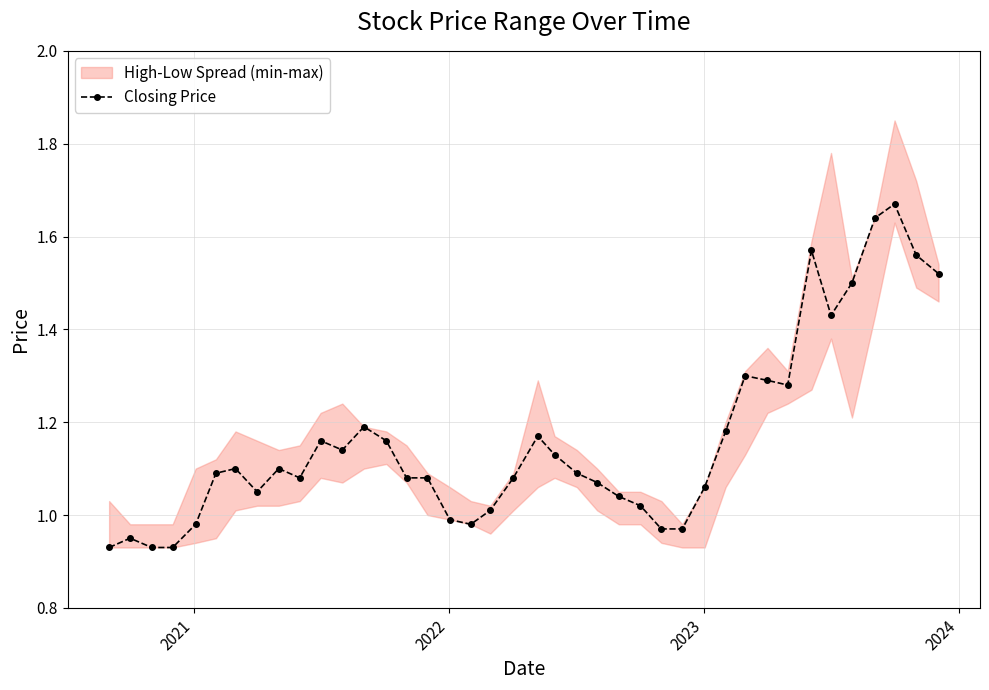

True or false: Closing Price has more than 1 points higher than both neighbors.

True